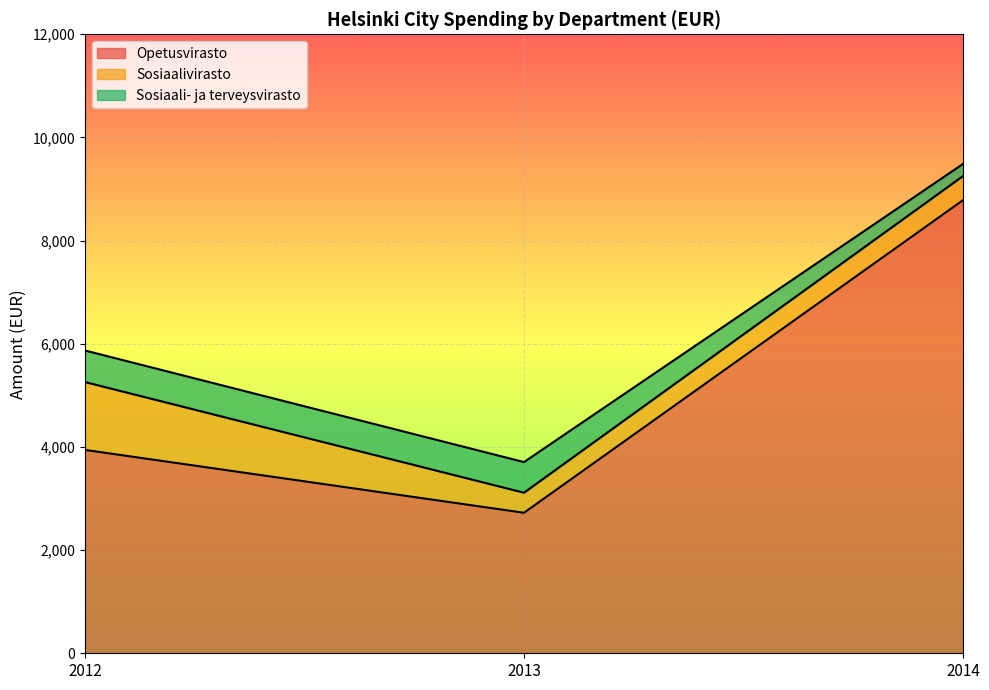

What is the value of the Sosiaalivirasto point at the 3rd from the left?

467.8